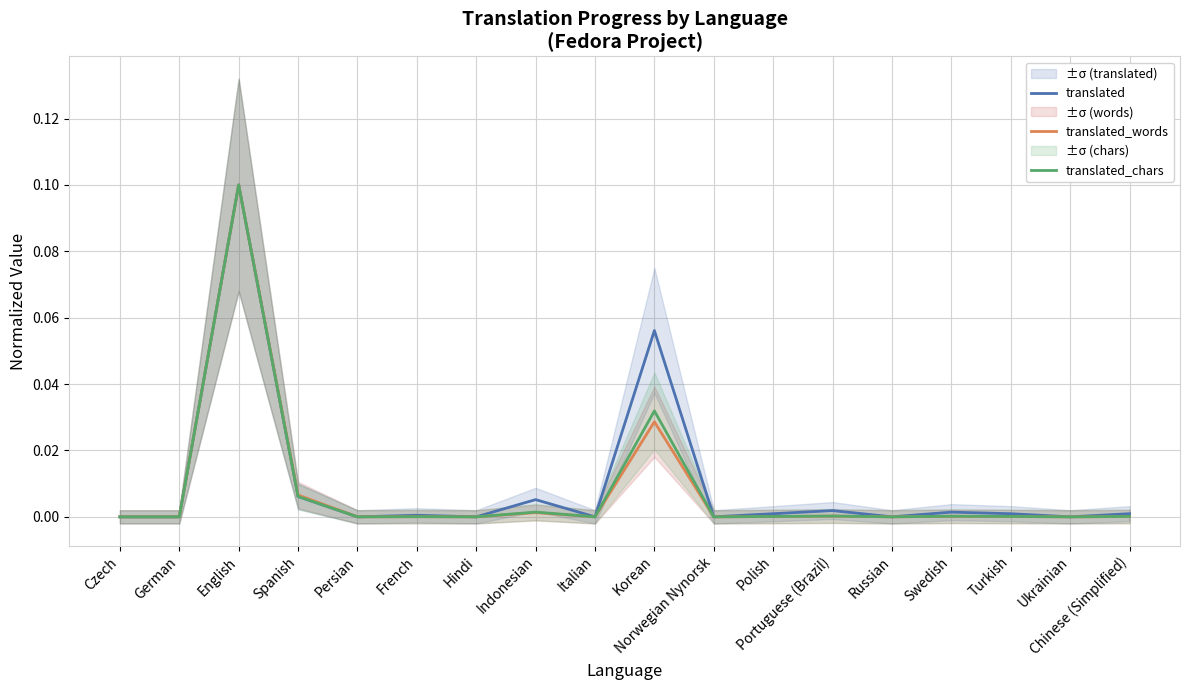

How many interior local peaks does the translated_words series have?

6